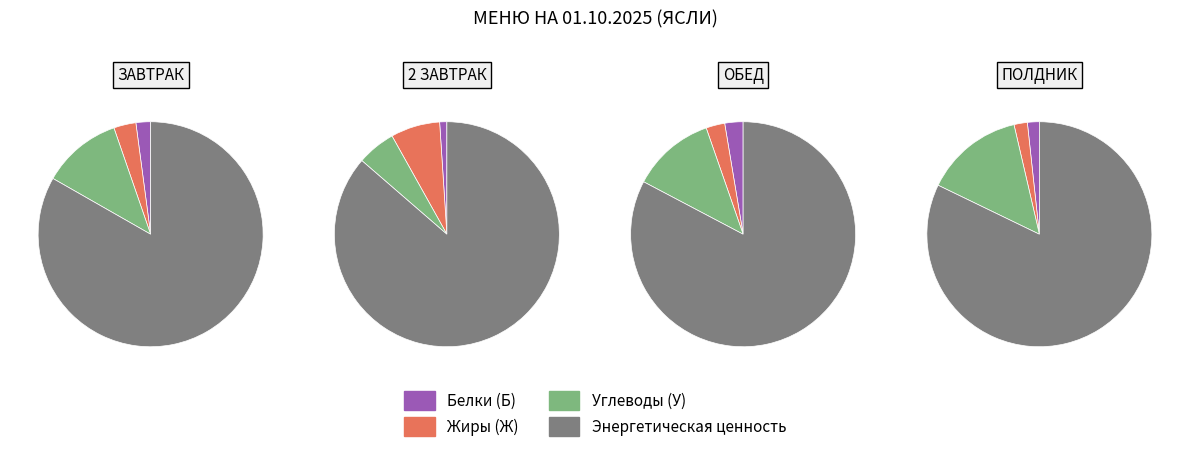

The ПОЛДНИК slice represents 23% of the pie. True or false?

False